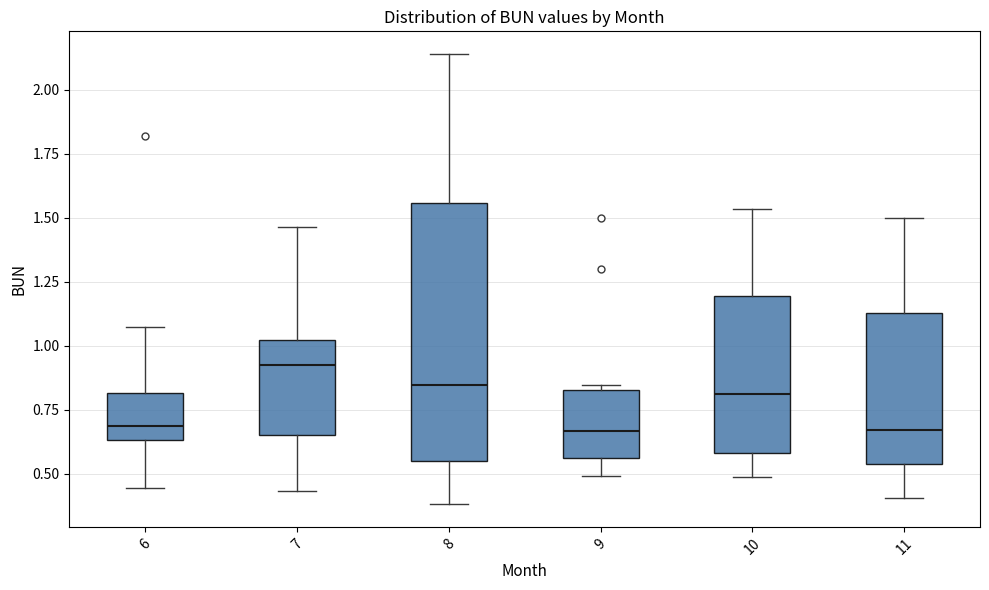

Comparing the boxes themselves (not the whiskers), which one is the tallest?

8